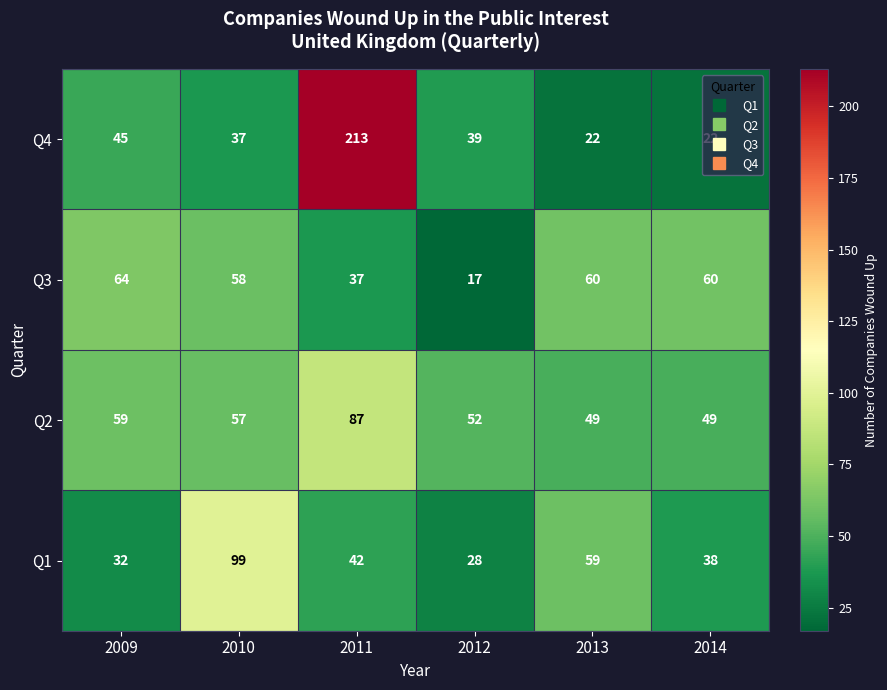

What is the difference between the second highest and minimum values in the Q4 series?

23